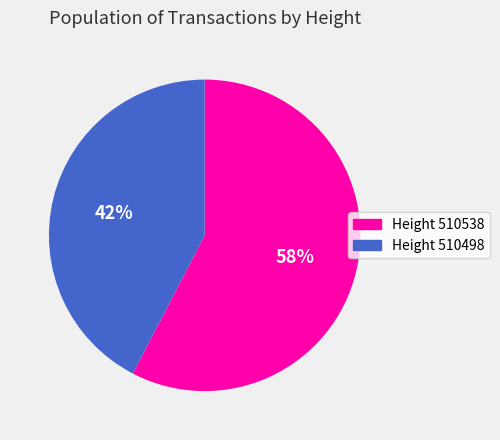

Rank the categories by value from highest to lowest.

Height 510538, Height 510498